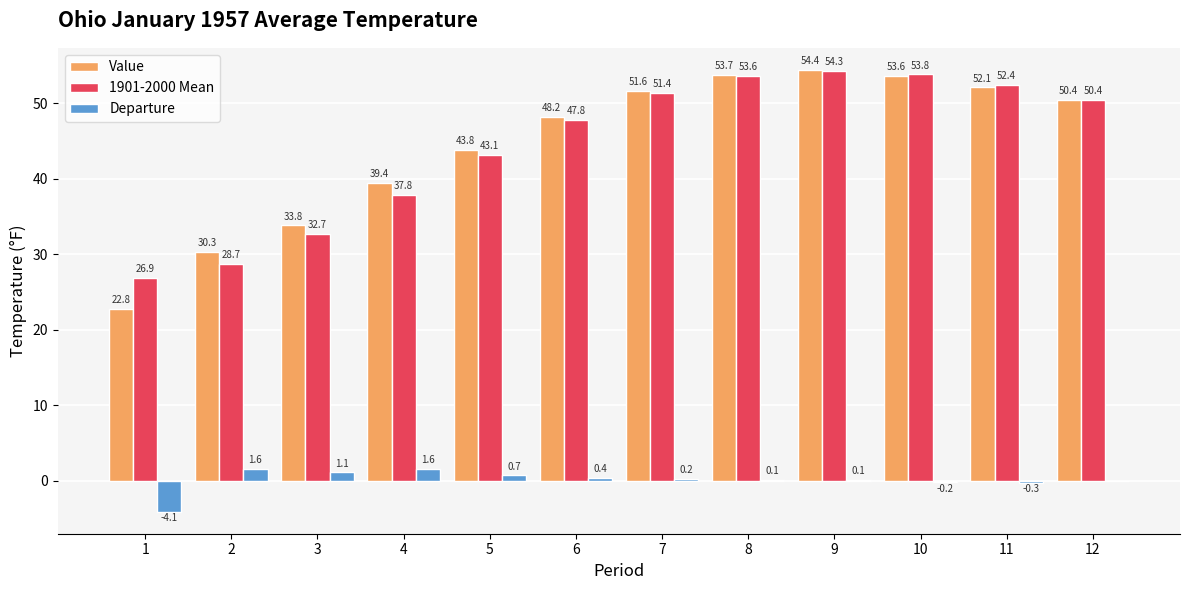

At which category is the sum across all series the highest?

9